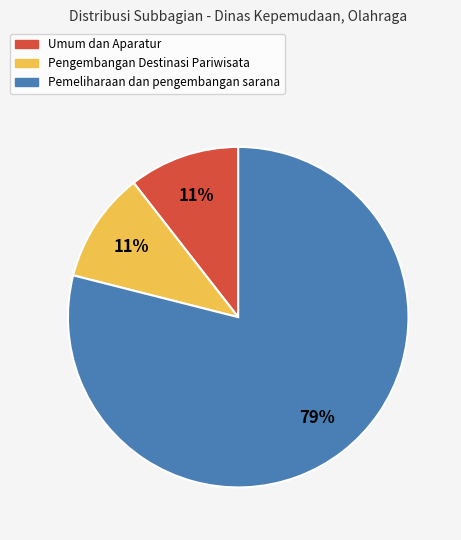

Do Umum dan Aparatur and Pemeliharaan dan pengembangan sarana together represent more than half of the pie?

Yes